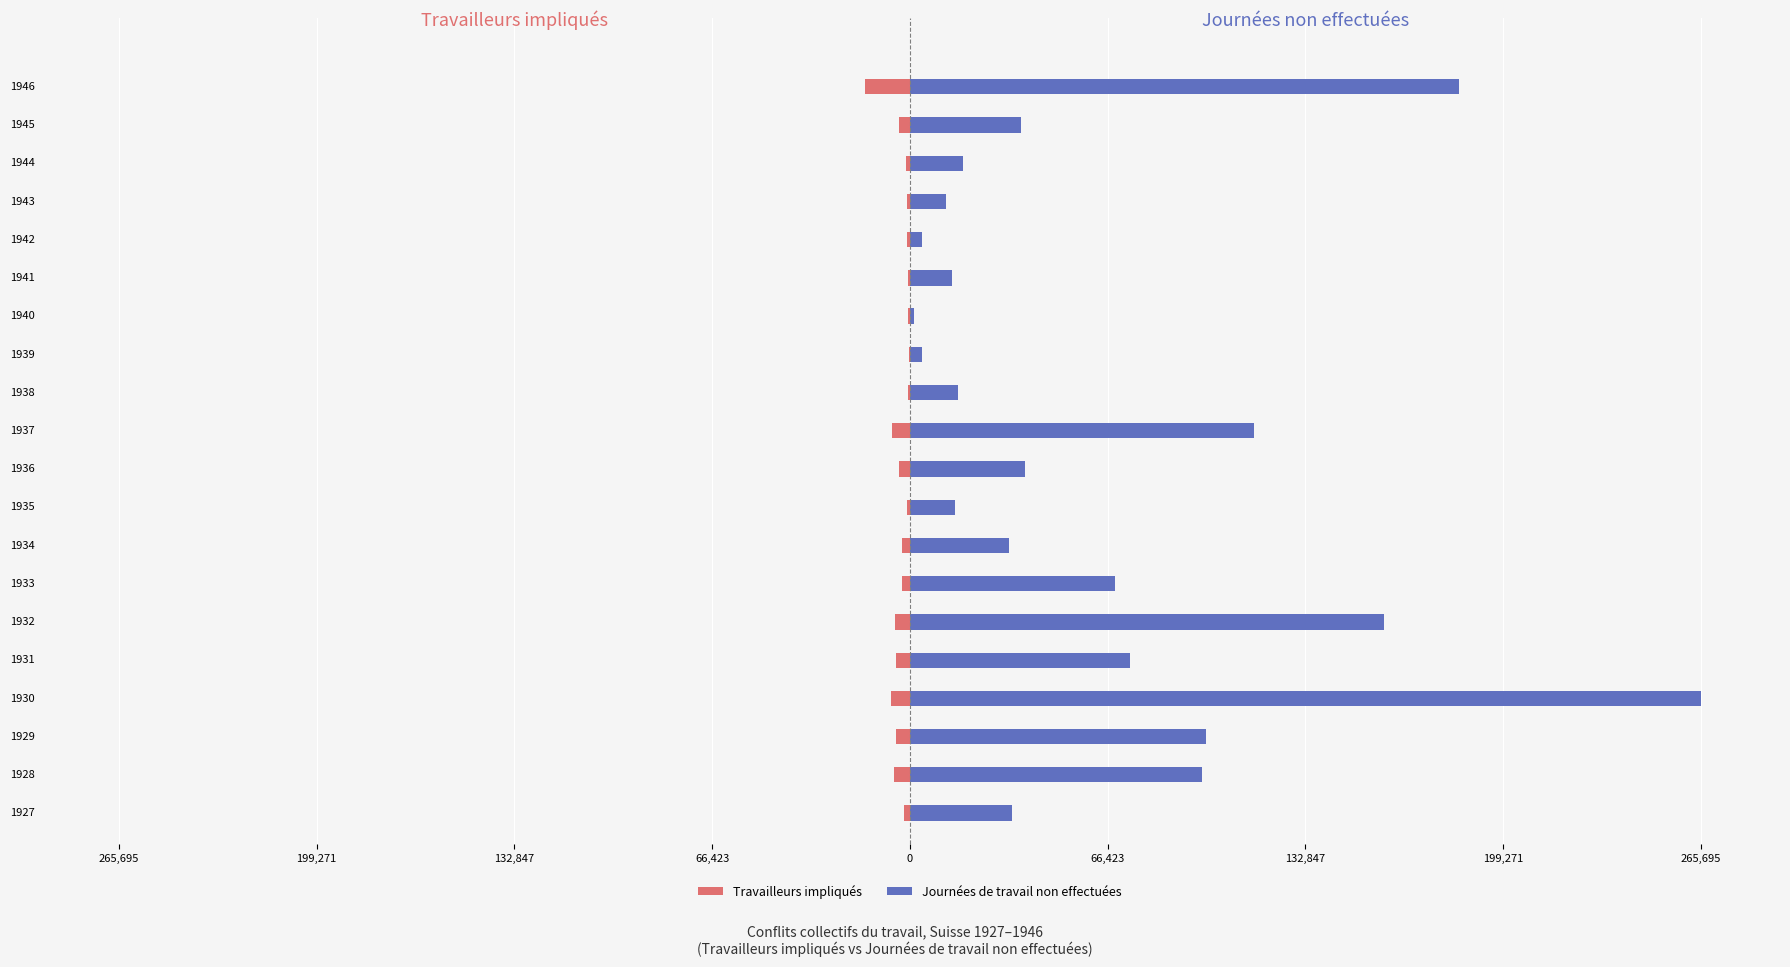

What is the average value of the Travailleurs impliqués series?

-3437